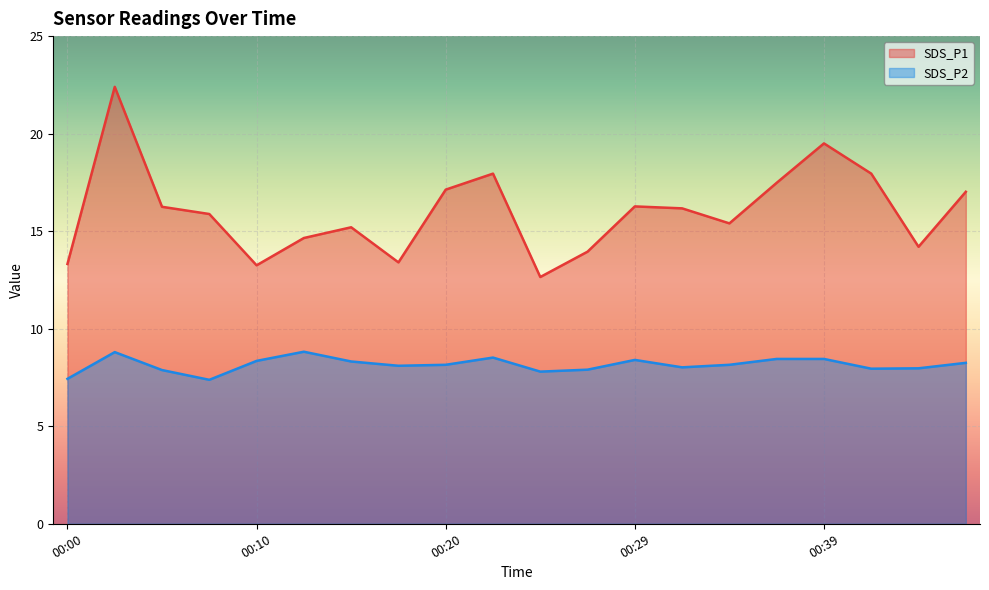

What value does the SDS_P2 series have at 00:32?

8.0